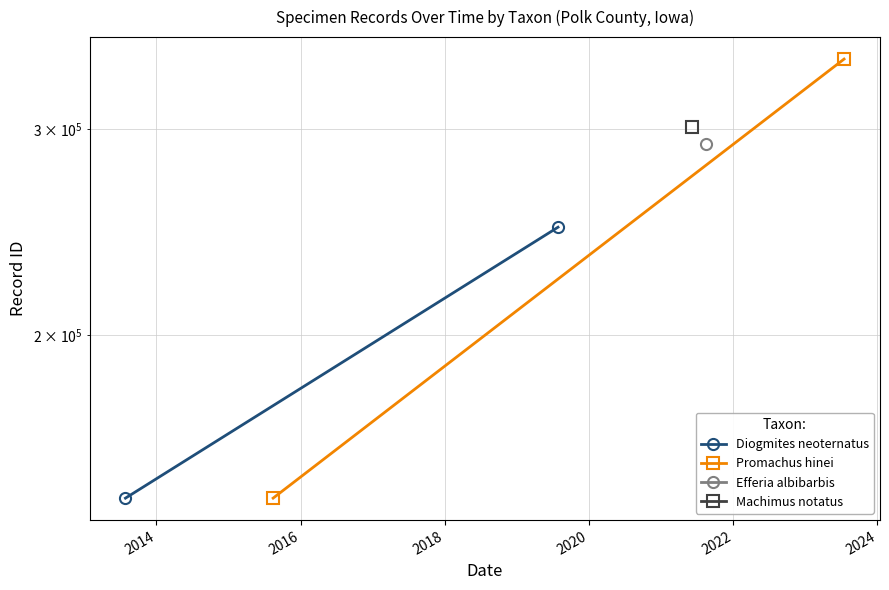

What is the average value of the Promachus hinei series?

244808